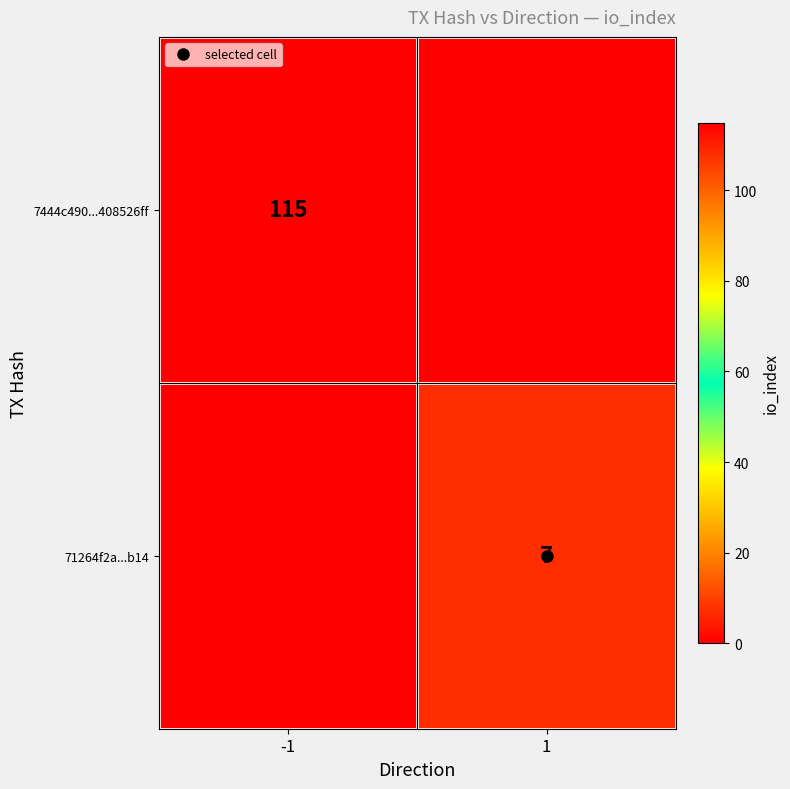

Rank the series by their average value, from highest to lowest.

7444c490...408526ff, 71264f2a...b14